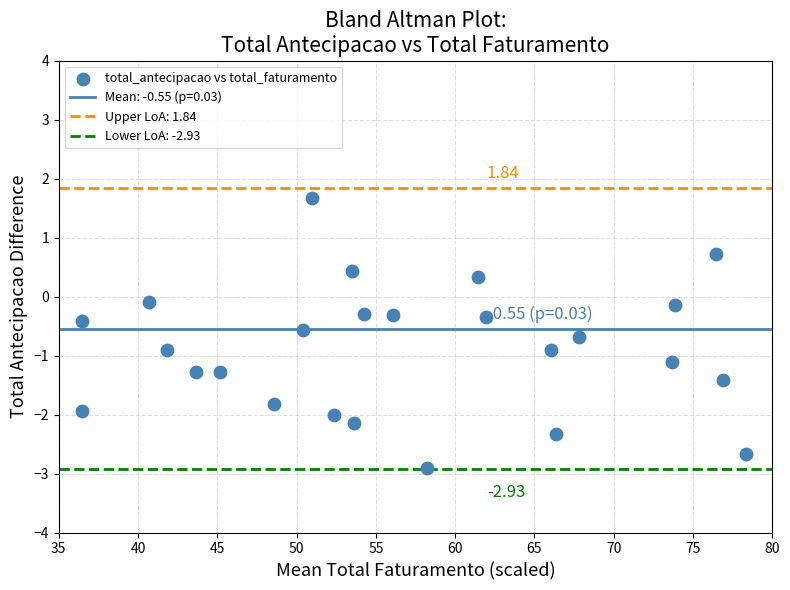

What is the range of Y values (max minus min)?

4.6